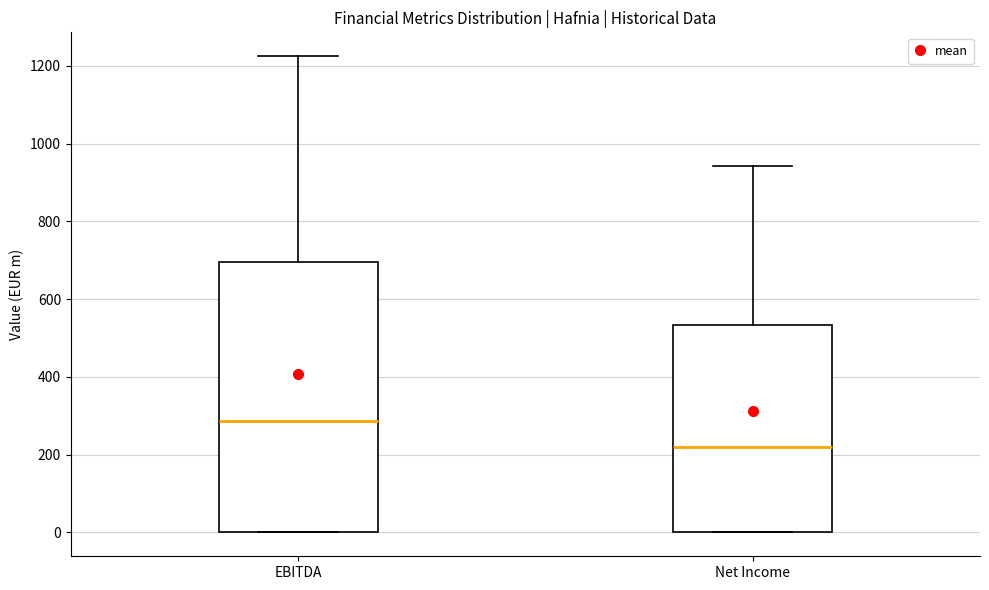

Reading left to right, read every box against the y-axis: the position of its median line, the range the box covers, and the ends of its whiskers. The values are not printed on the chart, so give them approximately, as read against the axis.

EBITDA: median 280, box 0 to 700, whiskers 0 to 1220
Net Income: median 220, box 0 to 540, whiskers 0 to 940